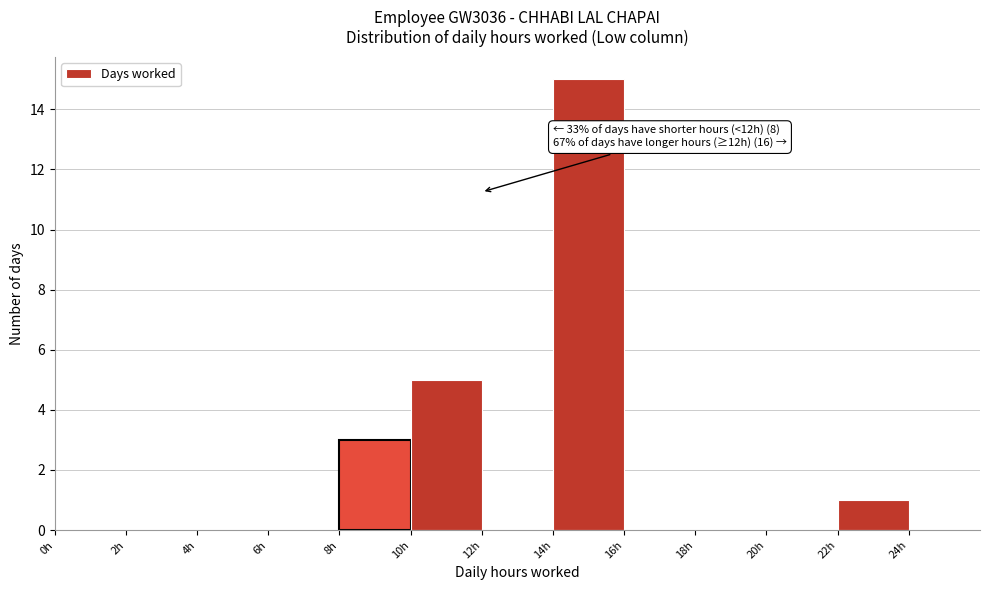

Which range on the x-axis has the tallest bar?

14 to 16